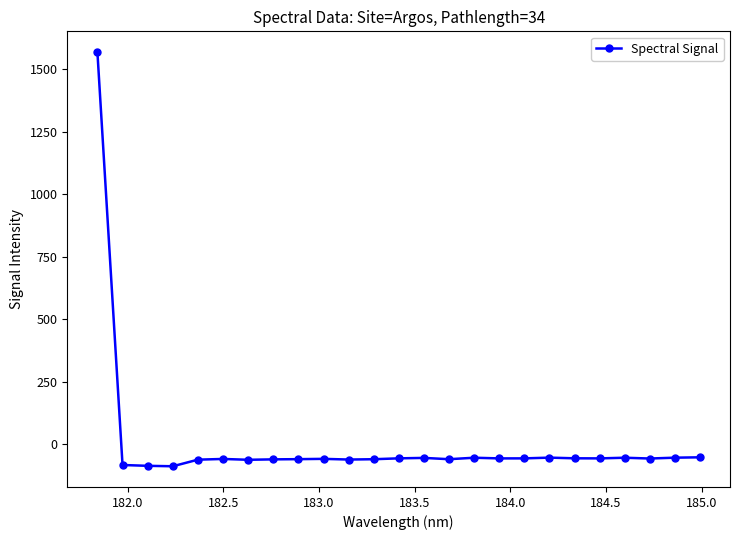

What is the difference between the maximum and second lowest values?

1655.5